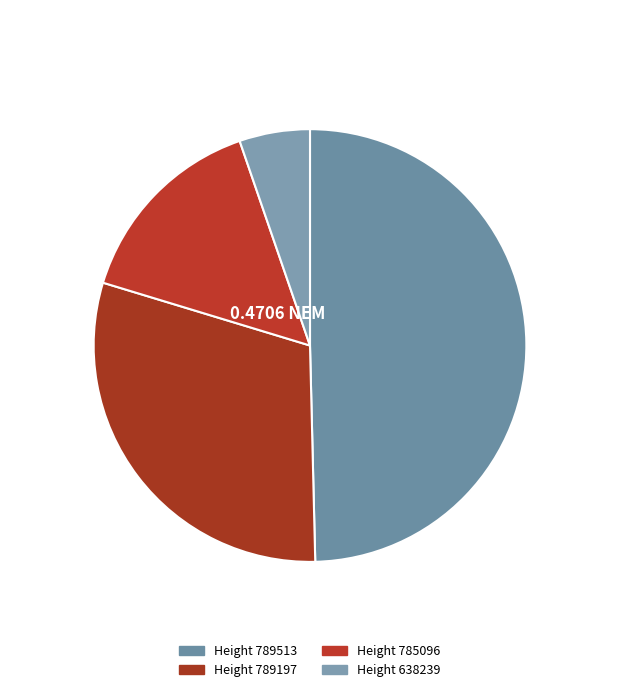

Does any single category account for the majority?

No